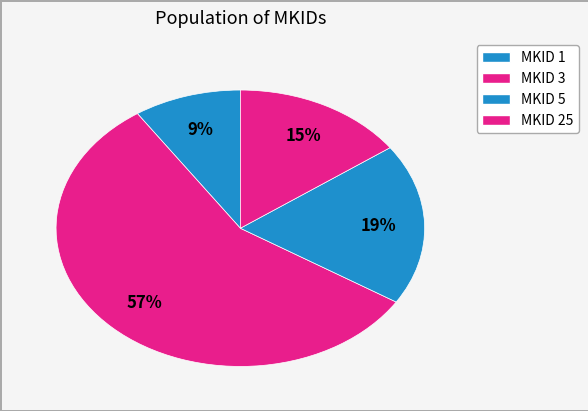

Count the number of slices in the pie.

4